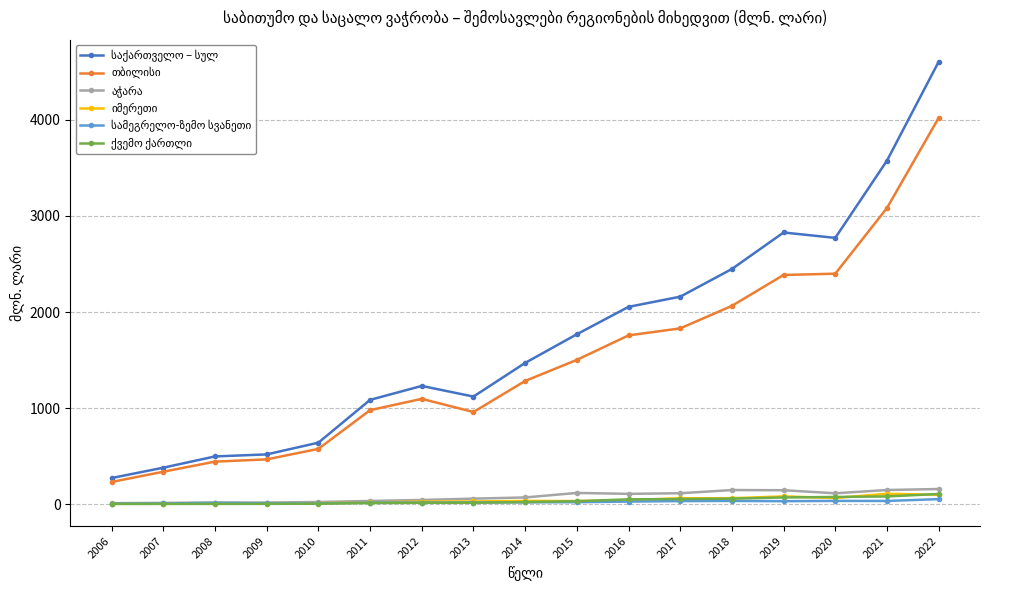

Which label corresponds to the largest value in the chart?

2022